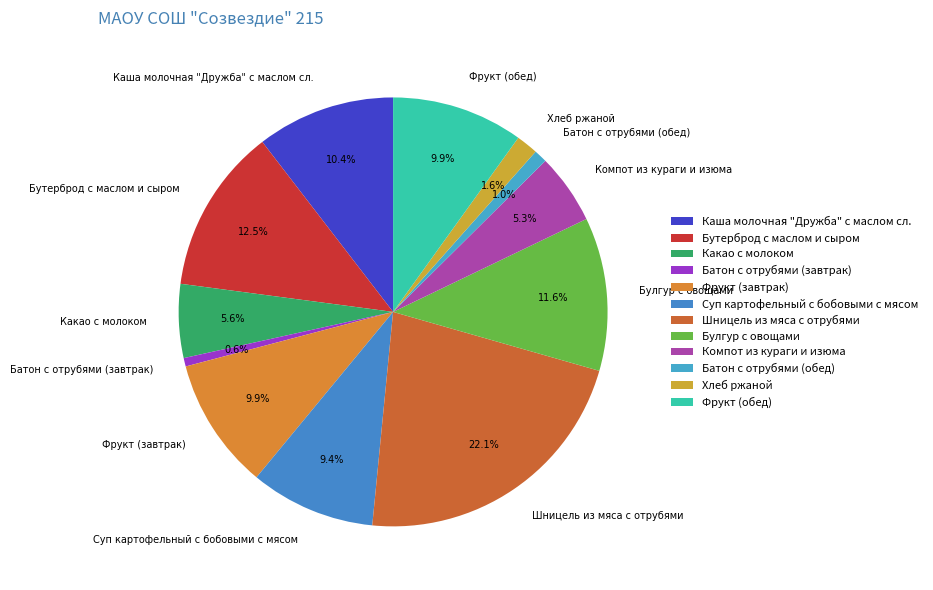

What is the total percentage of Компот из кураги и изюма and Каша молочная "Дружба" с маслом сл.?

15.7%